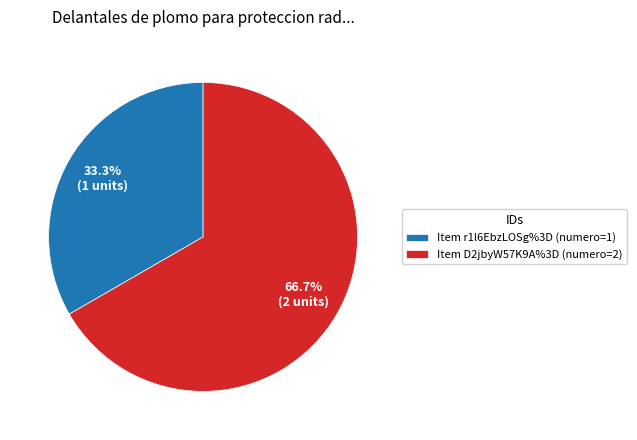

What is the ratio of the value at Item r1l6EbzLOSg%3D (numero=1) to the value at Item D2jbyW57K9A%3D (numero=2)?

0.5